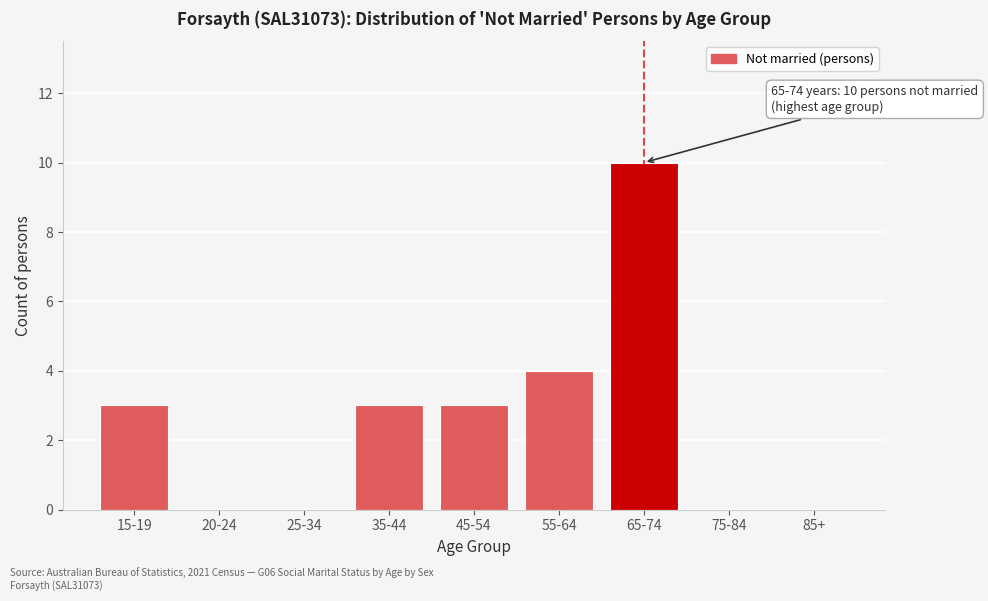

Between 45-54 and 25-34, which is larger?

45-54